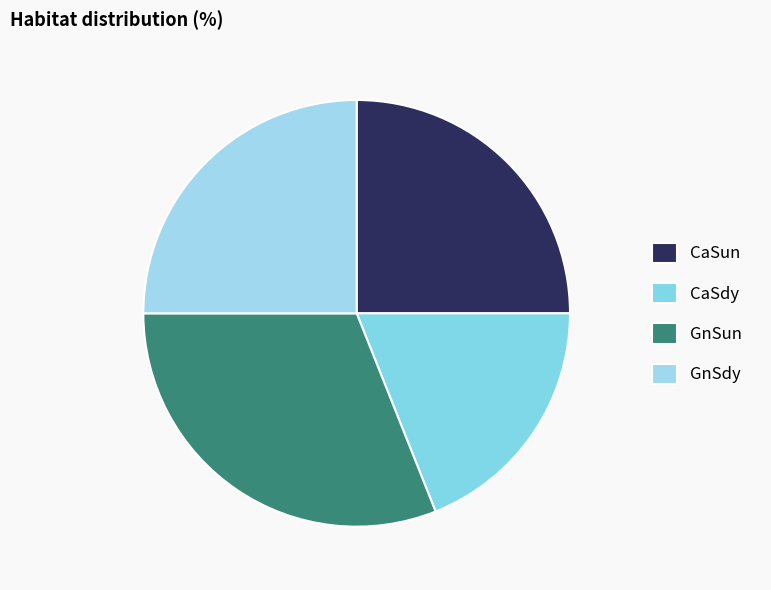

What is the total percentage of CaSun and GnSun?

56.0%